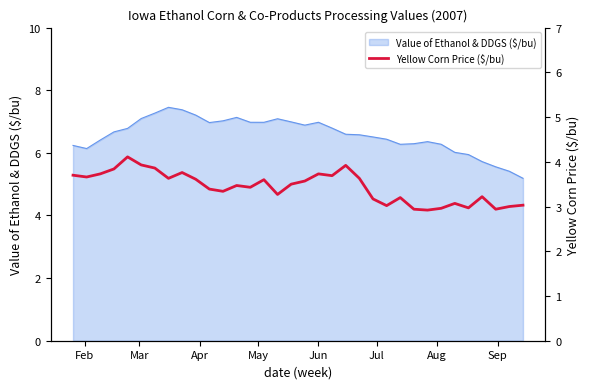

What position from the left is Sep?

8